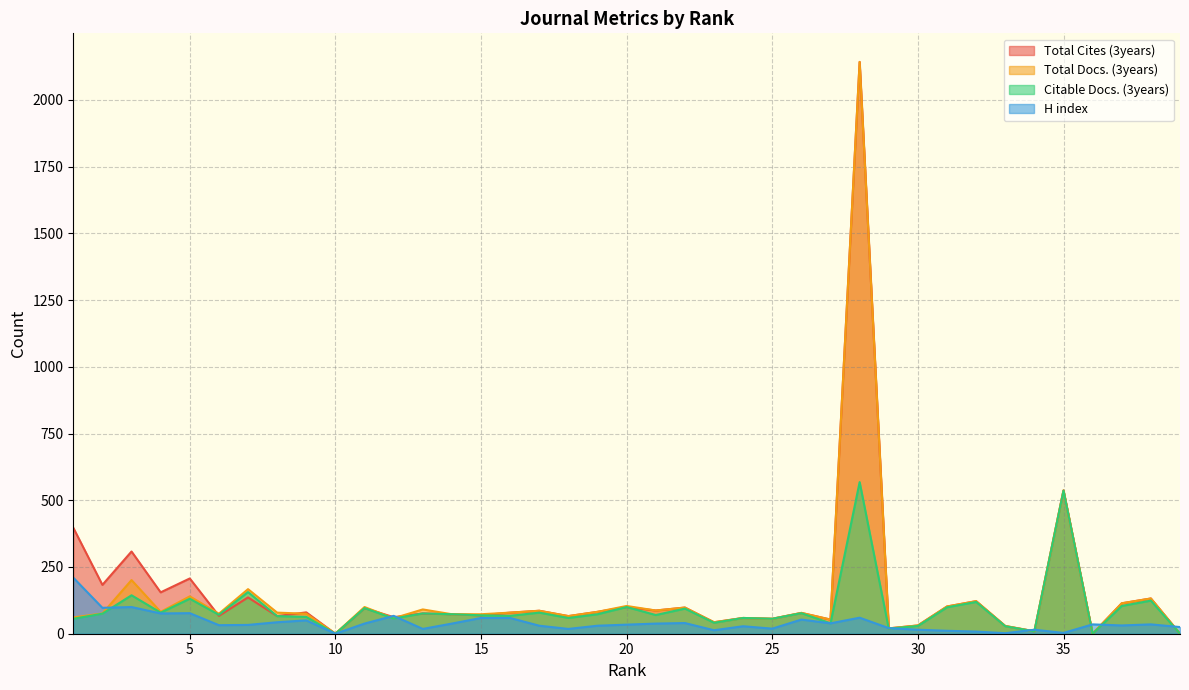

The Total Docs. (3years) series shows 167 at 7. True or false?

True